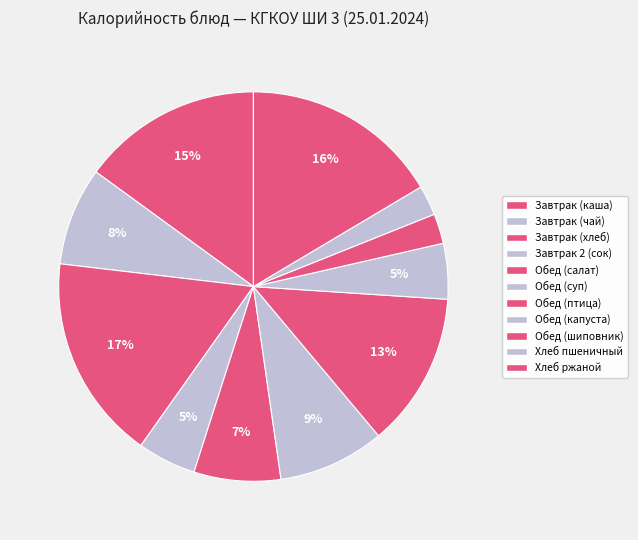

Count the number of slices in the pie.

11